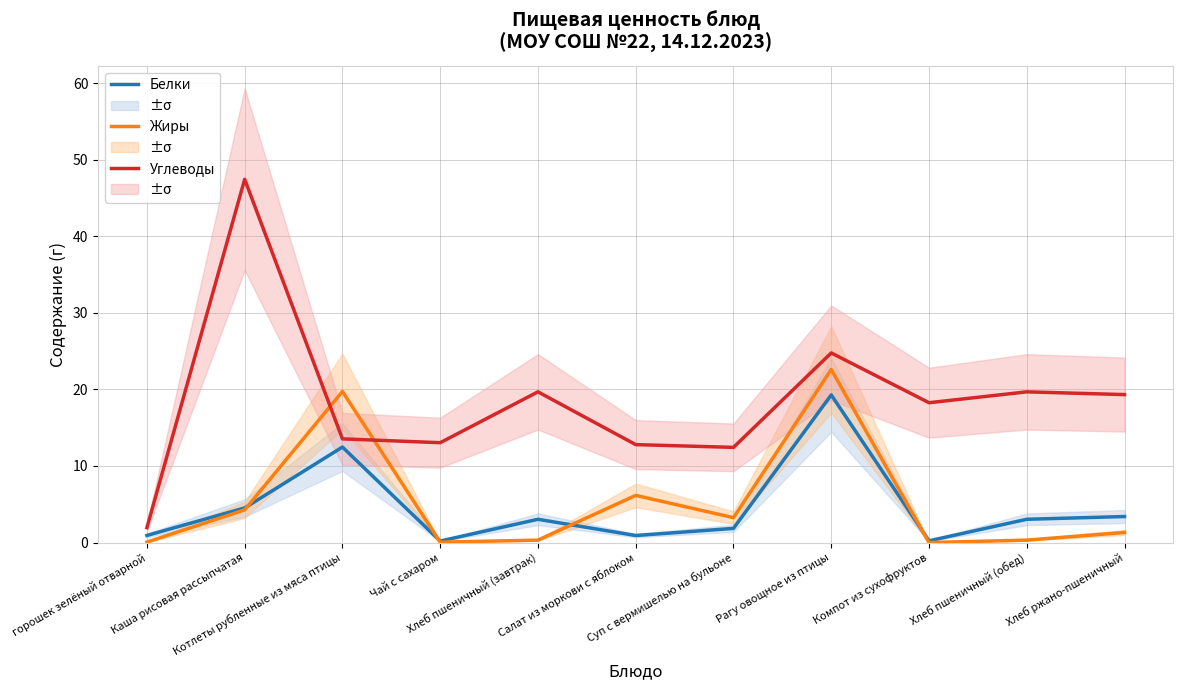

How many lines are shown in the chart?

3